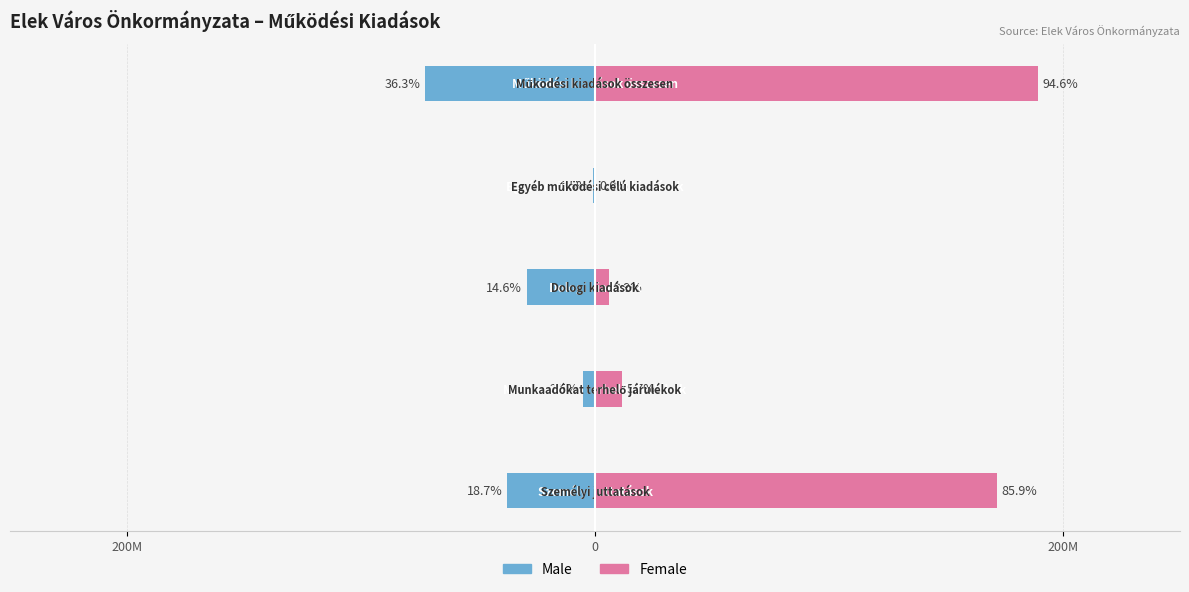

Rank the series by their maximum value, from highest to lowest.

Female, Male